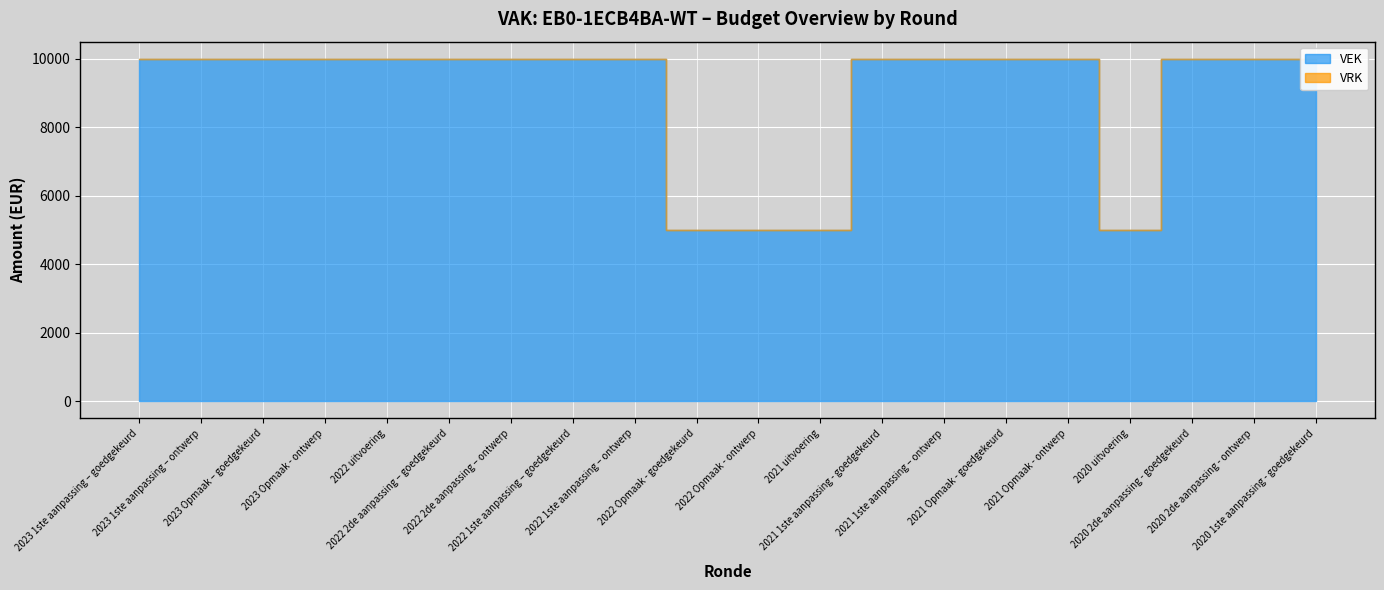

Is the value of VRK at 2020 uitvoering greater than the value of VEK at 2022 1ste aanpassing – goedgekeurd?

No